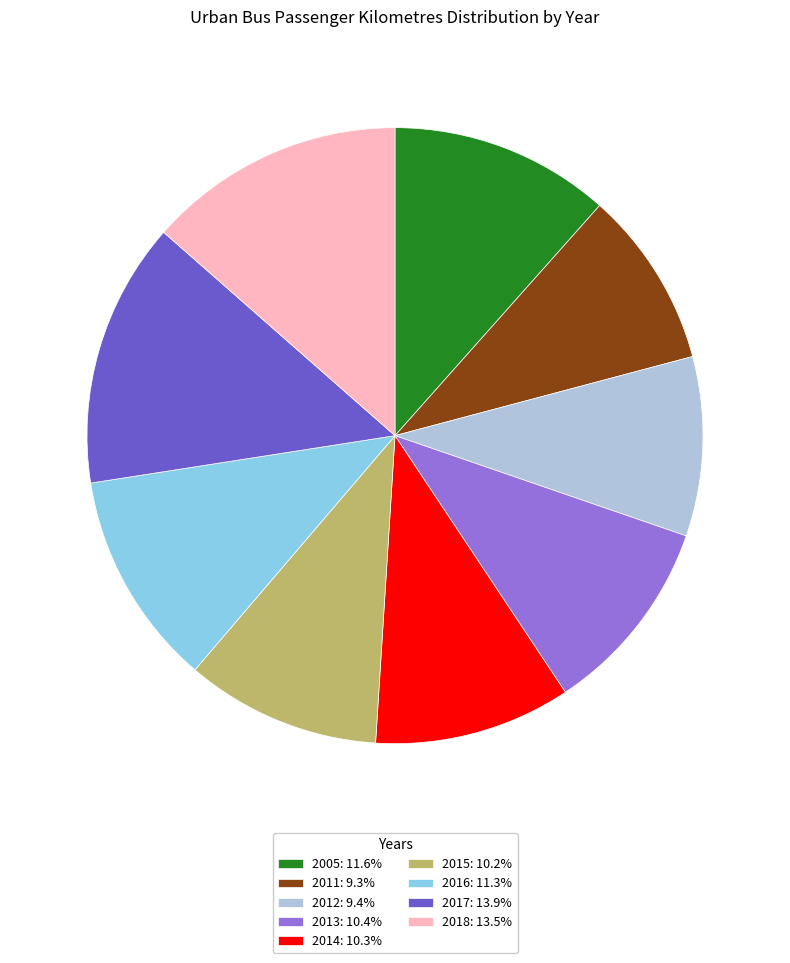

Is the sum of 2011: 9.3% and 2018: 13.5% greater than half?

No